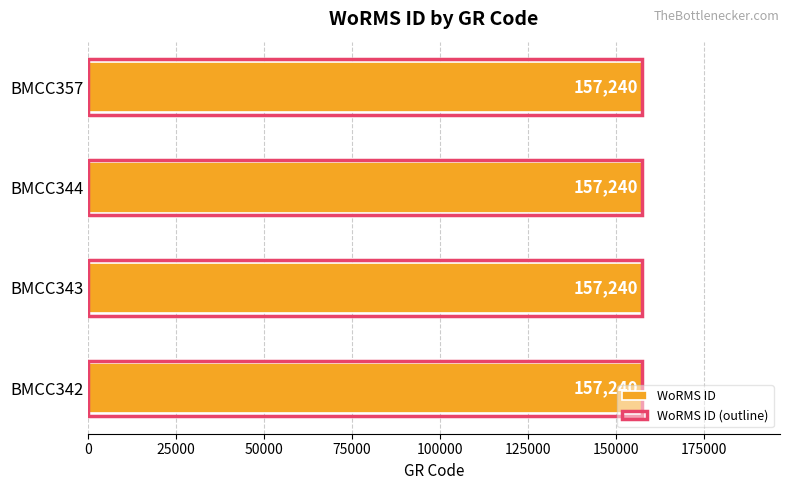

At how many categories does at least one series exceed 0?

4